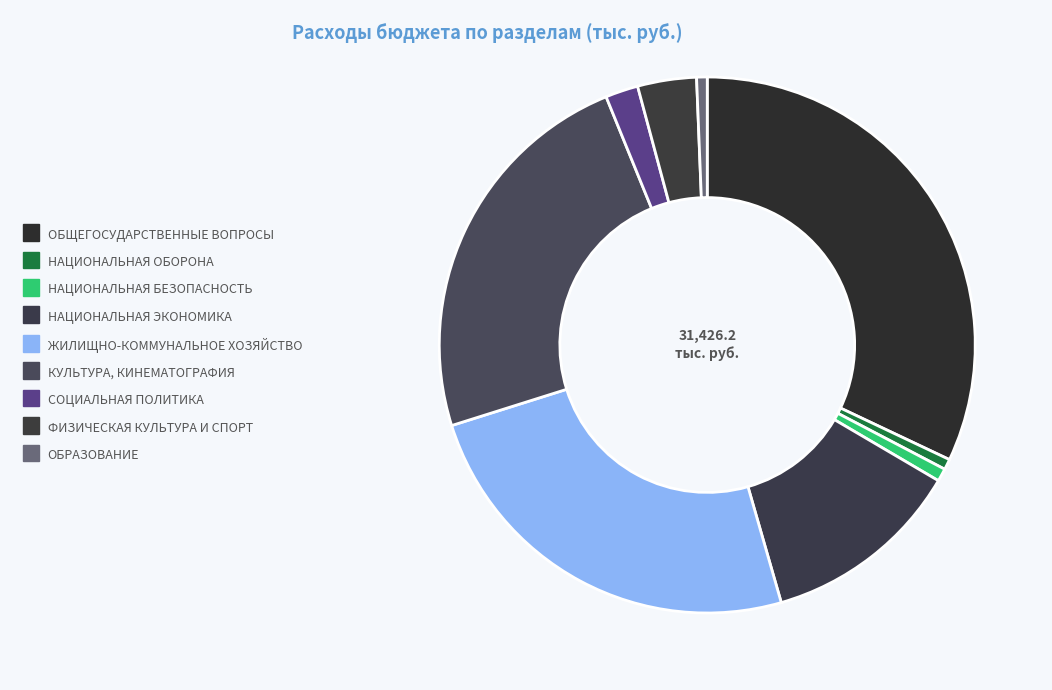

How many slices are in this pie chart?

9